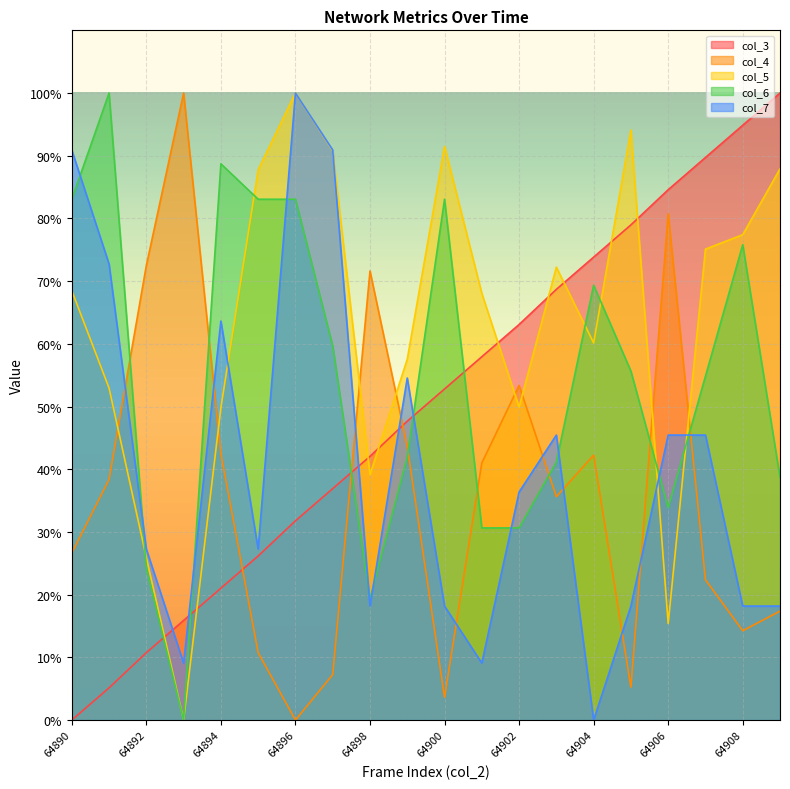

Reading right to left, transcribe all the data shown in this chart.

col_3: 100.0	94.9	89.7	84.6	79.0	73.8	68.7	63.1	57.9	52.8	47.7	42.1	36.9	31.8	26.2	21.0	15.9	10.7	5.1	0.0
col_4: 17.4	14.2	22.4	80.8	5.2	42.2	35.6	53.4	41.0	3.6	43.6	71.6	7.2	0.0	10.8	42.5	100.0	72.5	38.4	26.6
col_5: 87.9	77.4	75.1	15.4	94.1	60.1	72.2	49.9	68.1	91.5	57.6	39.1	90.8	100.0	87.8	49.8	0.0	25.9	52.9	68.5
col_6: 38.7	75.8	54.8	33.9	55.6	69.4	41.1	30.6	30.6	83.1	41.9	19.4	59.7	83.1	83.1	88.7	0.0	24.2	100.0	83.1
col_7: 18.2	18.2	45.5	45.5	18.2	0.0	45.5	36.4	9.1	18.2	54.5	18.2	90.9	100.0	27.3	63.6	9.1	27.3	72.7	90.9